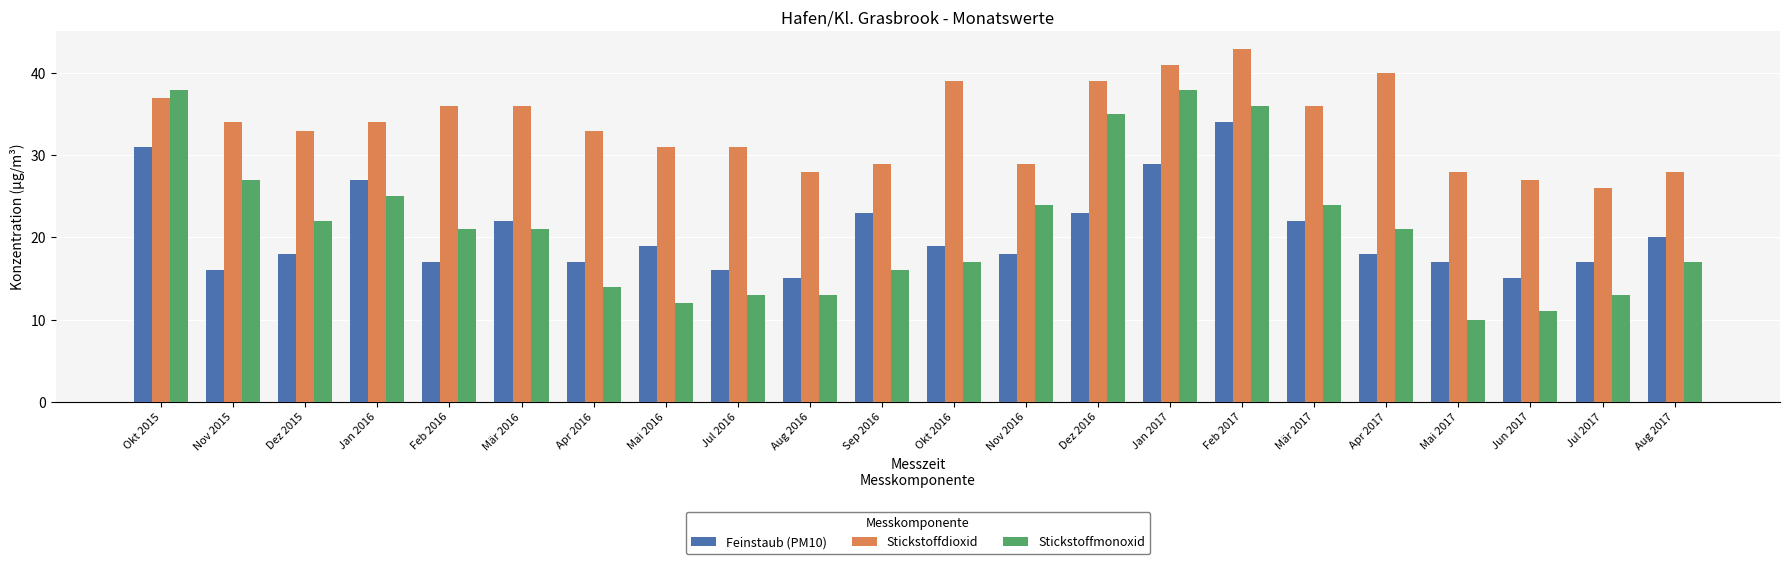

What is the average value of the Feinstaub (PM10) series?

21